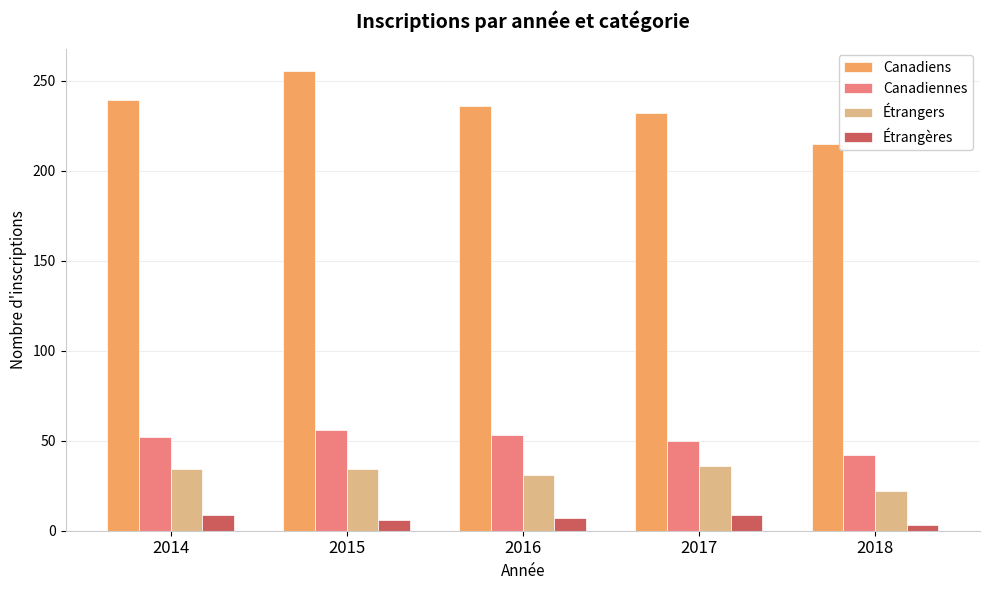

Is it true that Canadiennes equals 50.0 at 2017?

True